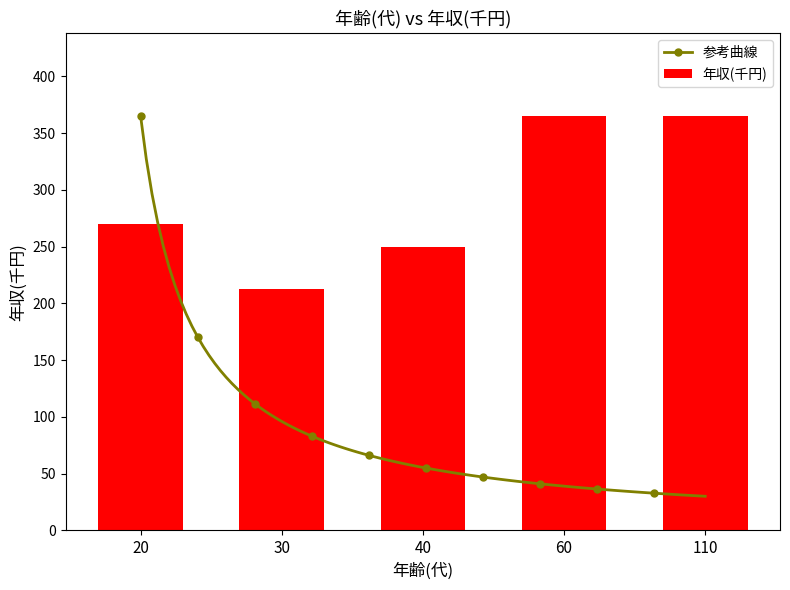

What is the minimum value for 参考曲線?

30.1